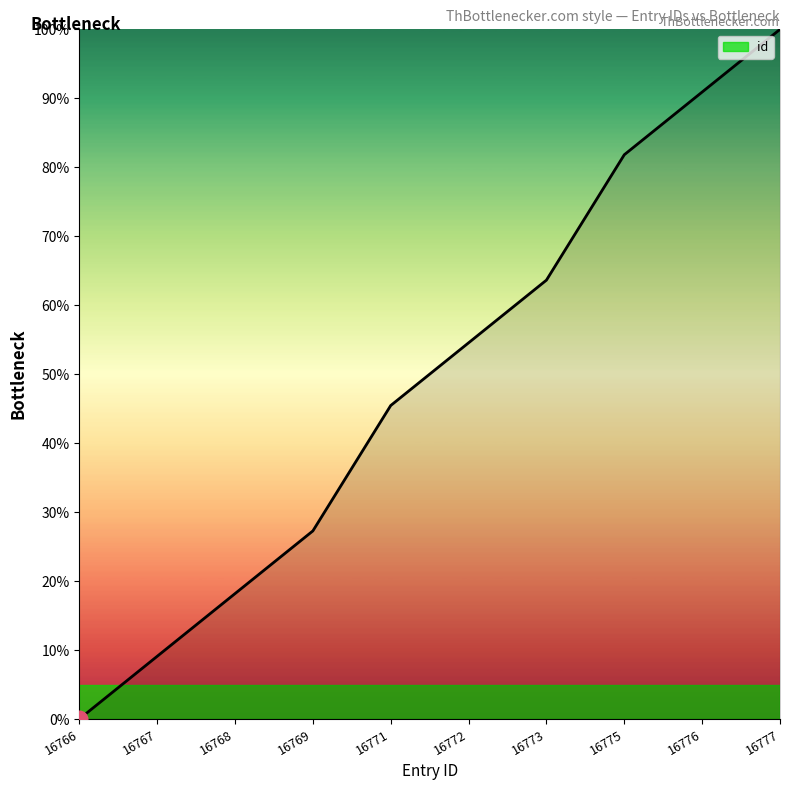

How many values are above zero?

9